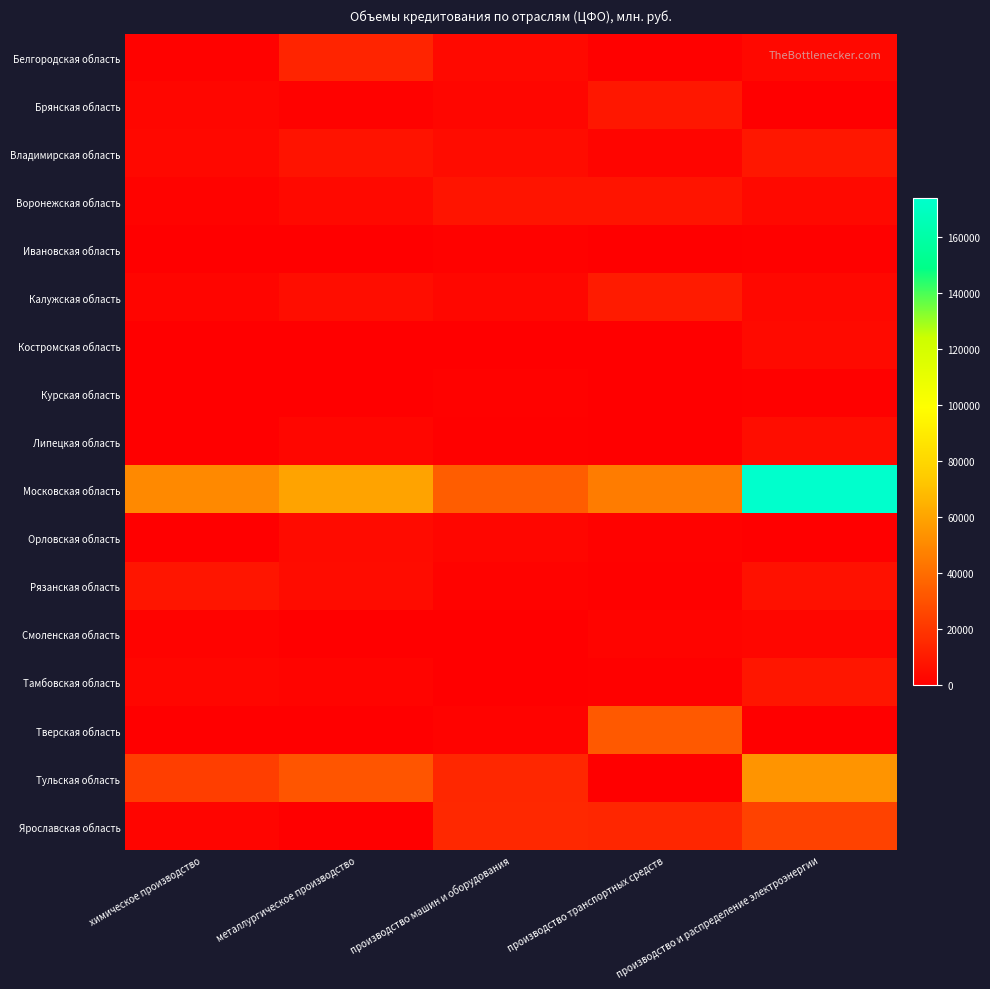

Reading left to right, extract all data points from this chart.

Белгородская область: химическое производство=1071	металлургическое производство=13348	производство машин и оборудования=3472	производство транспортных средств=752	производство и распределение электроэнергии=3351
Брянская область: химическое производство=2680	металлургическое производство=1246	производство машин и оборудования=2549	производство транспортных средств=8688	производство и распределение электроэнергии=18
Владимирская область: химическое производство=3327	металлургическое производство=7400	производство машин и оборудования=4747	производство транспортных средств=2061	производство и распределение электроэнергии=8725
Воронежская область: химическое производство=1443	металлургическое производство=3541	производство машин и оборудования=7632	производство транспортных средств=7496	производство и распределение электроэнергии=3734
Ивановская область: химическое производство=361	металлургическое производство=461	производство машин и оборудования=1079	производство транспортных средств=68	производство и распределение электроэнергии=759
Калужская область: химическое производство=2309	металлургическое производство=5172	производство машин и оборудования=2933	производство транспортных средств=10070	производство и распределение электроэнергии=3126
Костромская область: химическое производство=217	металлургическое производство=426	производство машин и оборудования=616	производство транспортных средств=114	производство и распределение электроэнергии=3925
Курская область: химическое производство=22	металлургическое производство=68	производство машин и оборудования=1067	производство транспортных средств=61	производство и распределение электроэнергии=879
Липецкая область: химическое производство=7	металлургическое производство=2442	производство машин и оборудования=895	производство транспортных средств=0	производство и распределение электроэнергии=5155
Московская область: химическое производство=50291	металлургическое производство=59552	производство машин и оборудования=34269	производство транспортных средств=45767	производство и распределение электроэнергии=173924
Орловская область: химическое производство=43	металлургическое производство=4406	производство машин и оборудования=2380	производство транспортных средств=1083	производство и распределение электроэнергии=646
Рязанская область: химическое производство=8109	металлургическое производство=4661	производство машин и оборудования=1581	производство транспортных средств=956	производство и распределение электроэнергии=6648
Смоленская область: химическое производство=1505	металлургическое производство=668	производство машин и оборудования=126	производство транспортных средств=2007	производство и распределение электроэнергии=2511
Тамбовская область: химическое производство=2403	металлургическое производство=1783	производство машин и оборудования=490	производство транспортных средств=951	производство и распределение электроэнергии=8486
Тверская область: химическое производство=85	металлургическое производство=671	производство машин и оборудования=1645	производство транспортных средств=32739	производство и распределение электроэнергии=64
Тульская область: химическое производство=23073	металлургическое производство=31288	производство машин и оборудования=14580	производство транспортных средств=0	производство и распределение электроэнергии=54051
Ярославская область: химическое производство=2352	металлургическое производство=409	производство машин и оборудования=15047	производство транспортных средств=14016	производство и распределение электроэнергии=24417